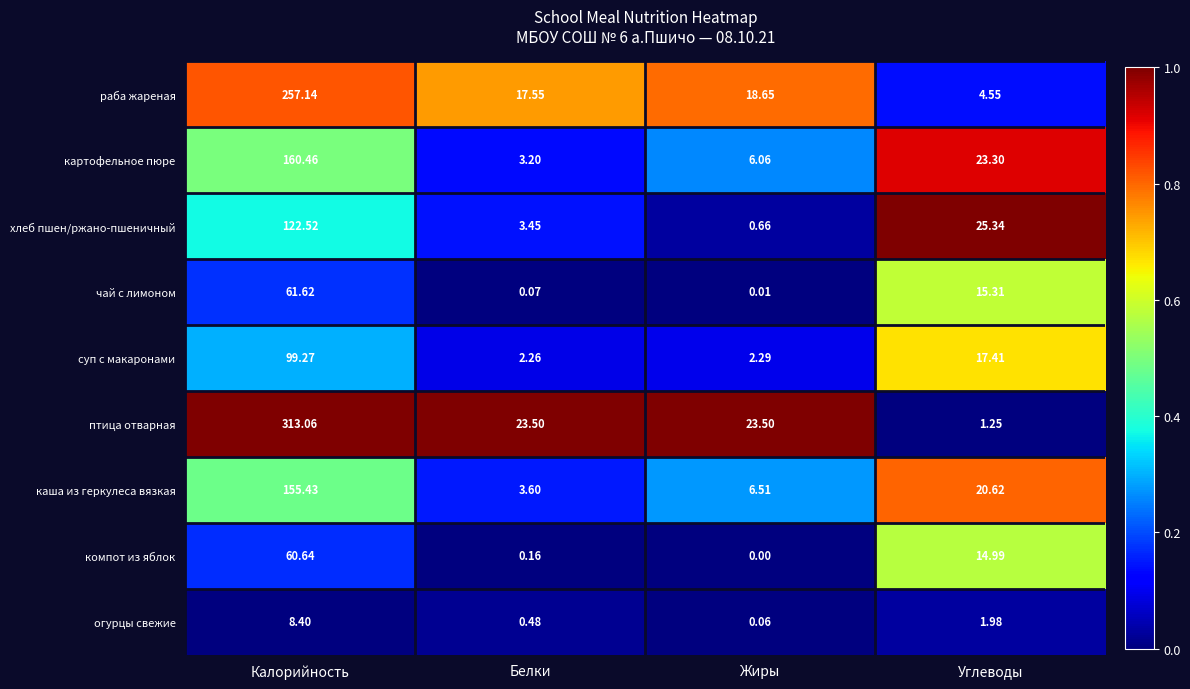

Which series has the largest range (max minus min)?

птица отварная